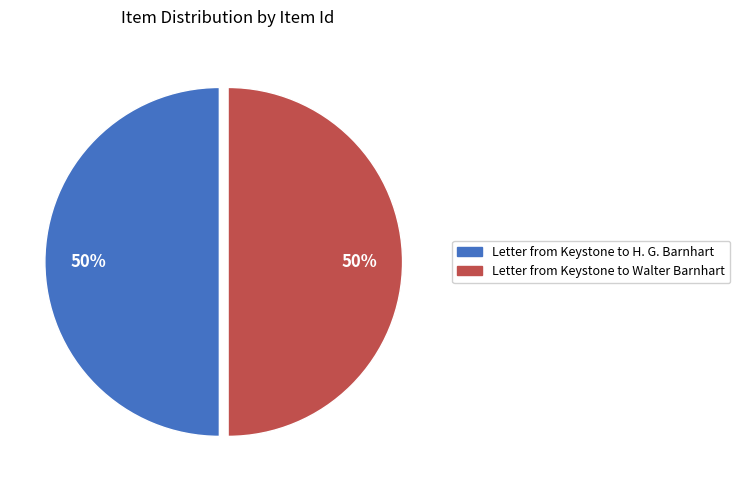

Combined, do Letter from Keystone to Walter Barnhart and Letter from Keystone to H. G. Barnhart account for over 50%?

Yes